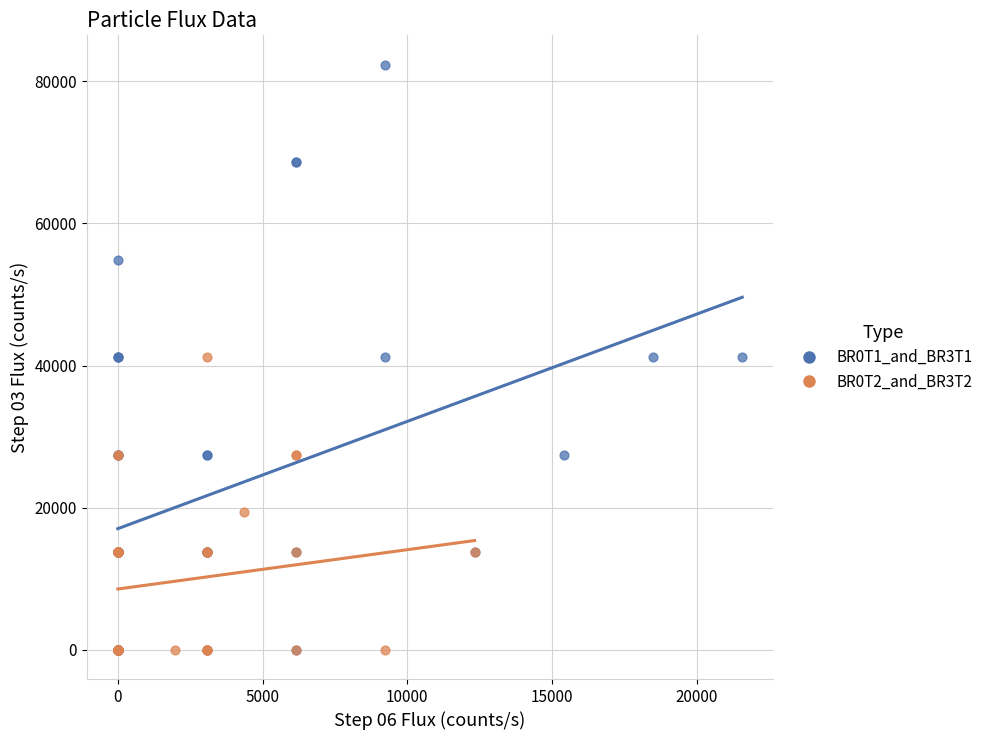

Which series reaches the maximum Y coordinate?

BR0T1_and_BR3T1